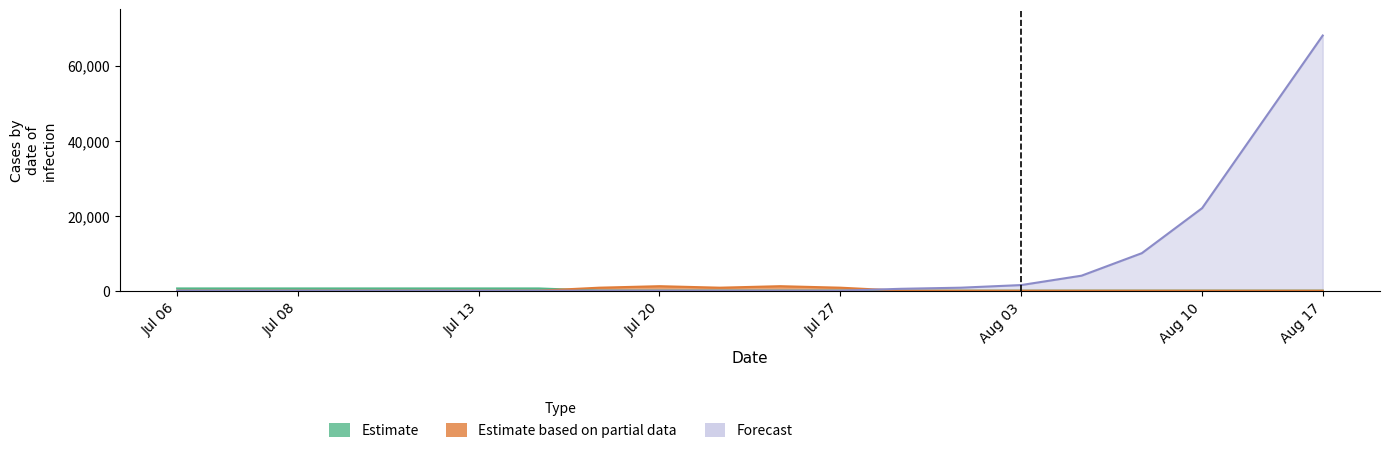

Read the Estimate based on partial data value at Jul 20.

1200